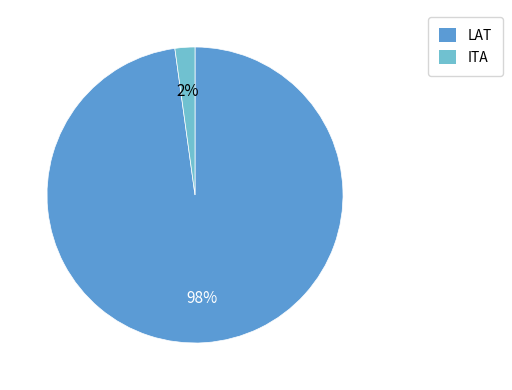

Which category has the smallest portion of the pie?

ITA